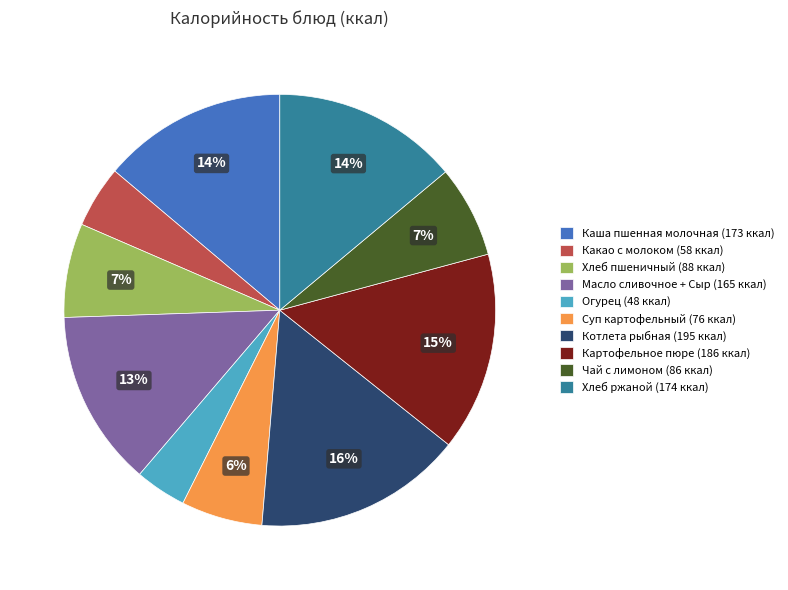

Is there a majority slice in this chart?

No